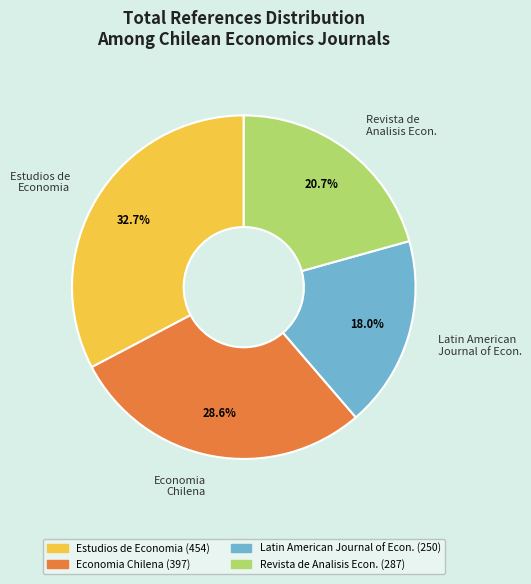

Is there a majority slice in this chart?

No